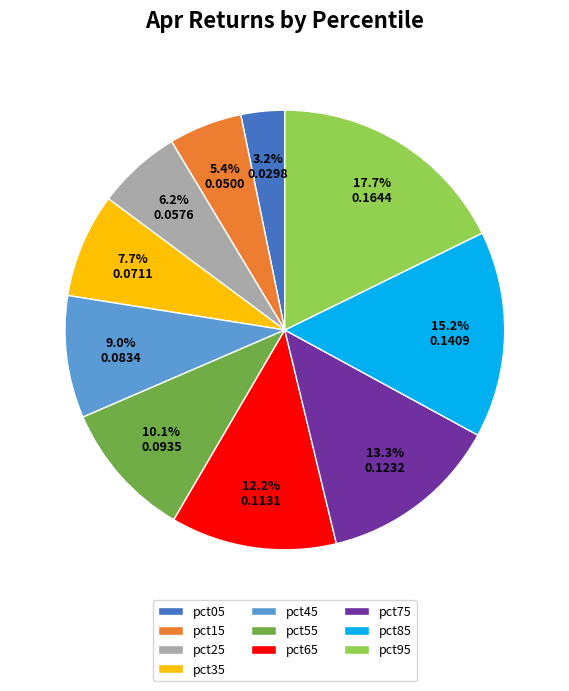

To the nearest percent, what is the difference between the pct15 and pct75 slice percentages?

8%